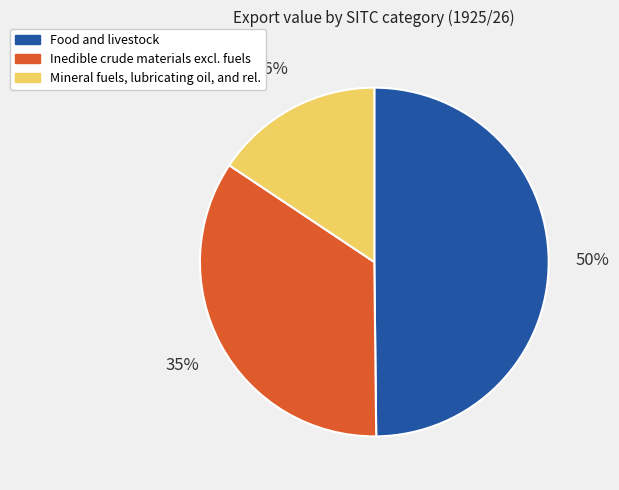

Is there a majority slice in this chart?

No